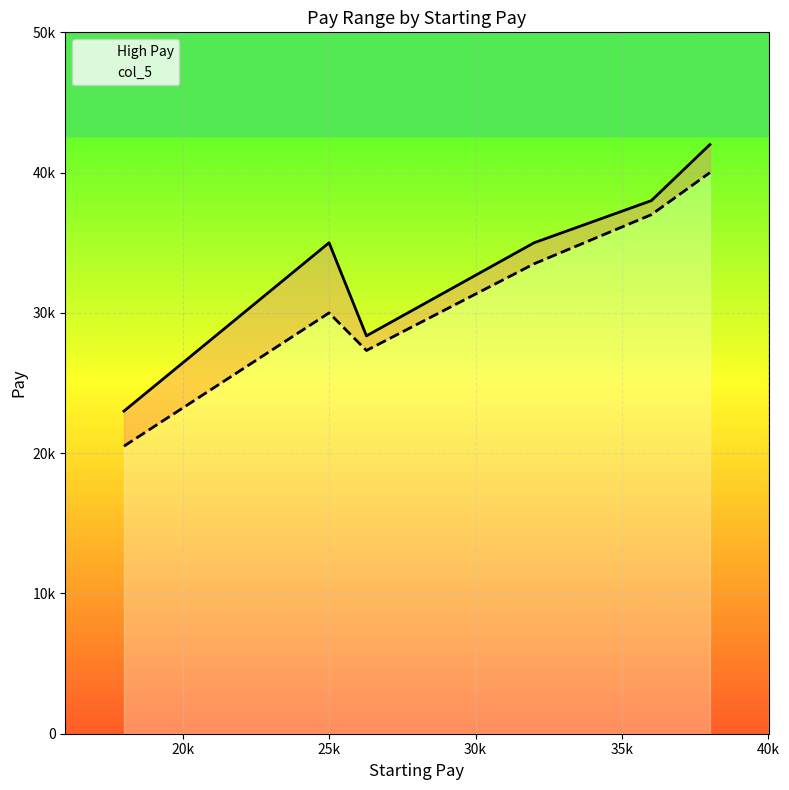

True or false: col_5 and High Pay intersect in this chart.

False